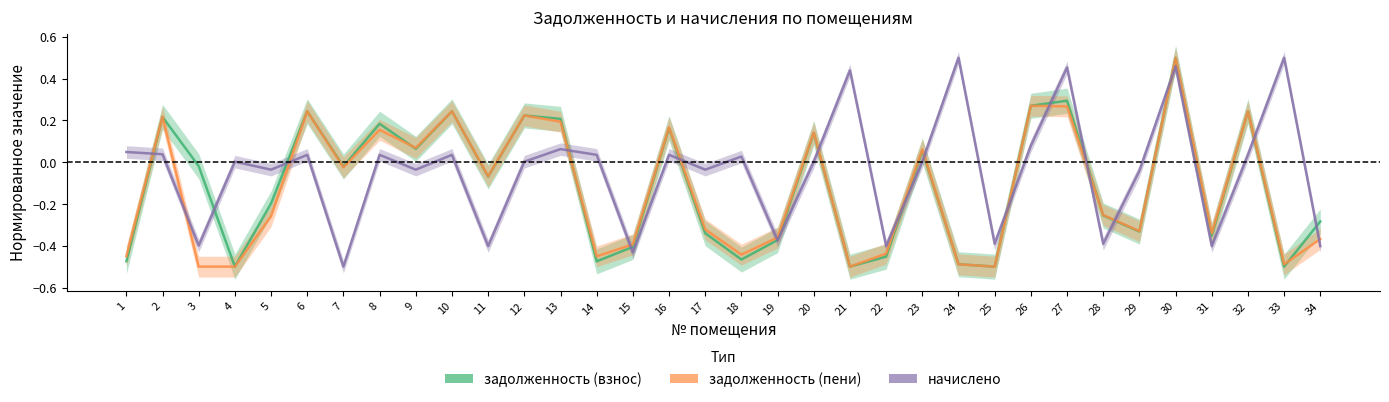

What is the highest value of the начислено series?

0.5